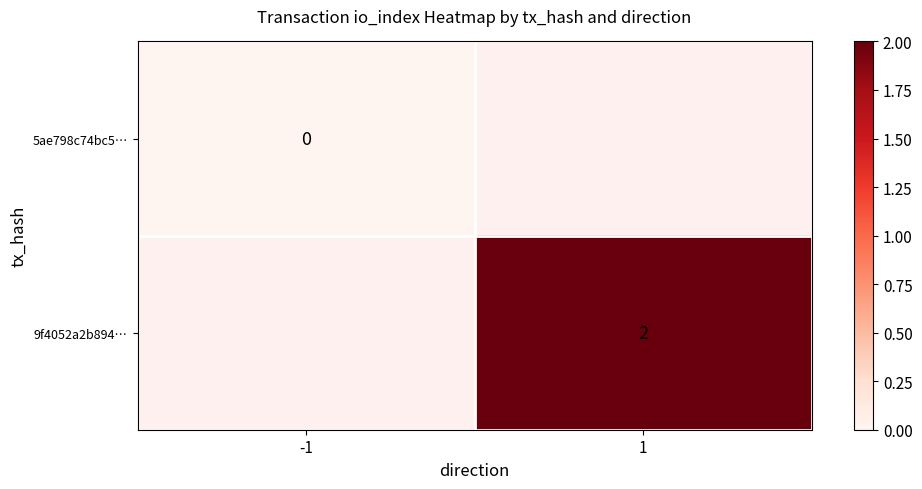

Is it true that 9f4052a2b894… equals 4 at 1?

False